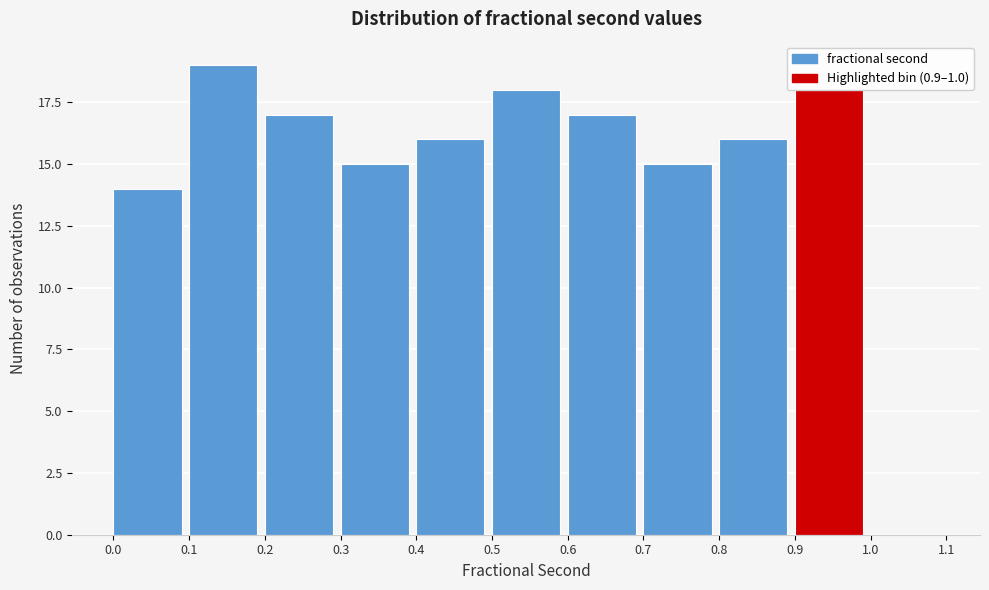

Which range on the x-axis has the tallest bar?

0.1 to 0.2